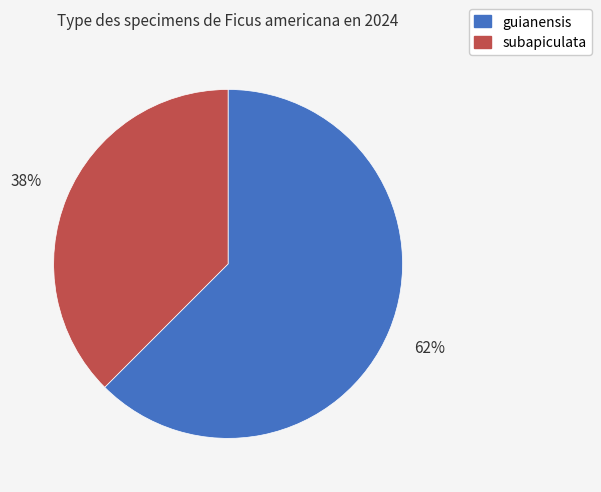

To the nearest percent, what is the average slice percentage?

50%